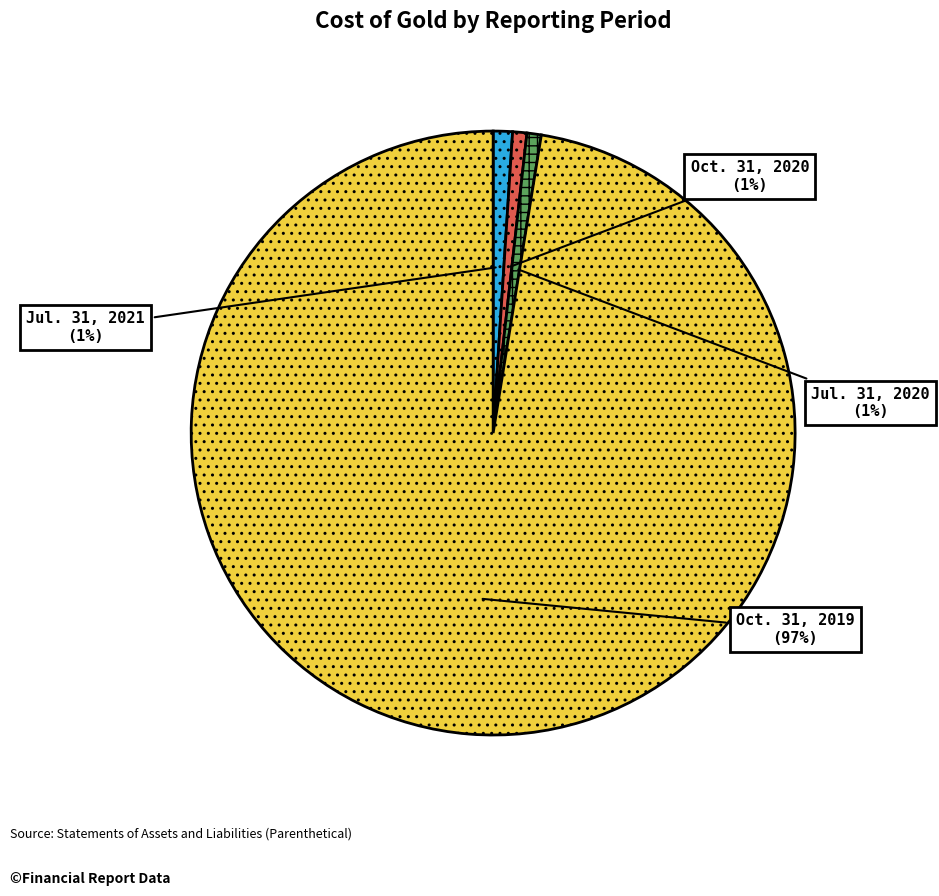

The Oct. 31, 2019 slice represents 97% of the pie. True or false?

True